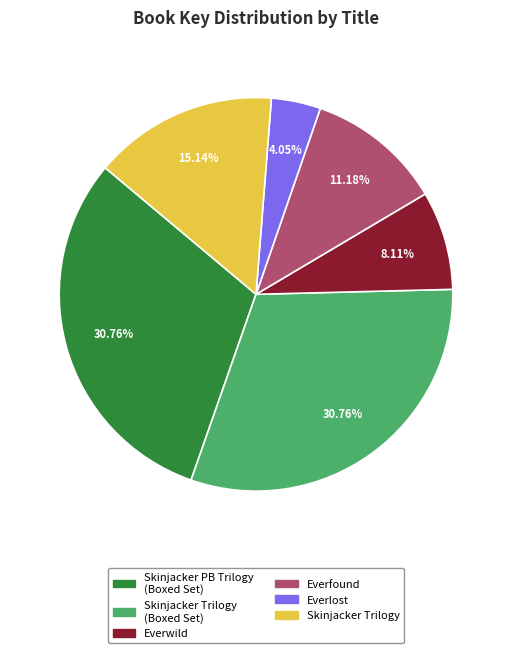

Approximately how many times larger is the value at Skinjacker PB Trilogy (Boxed Set) compared to Skinjacker Trilogy?

2.0